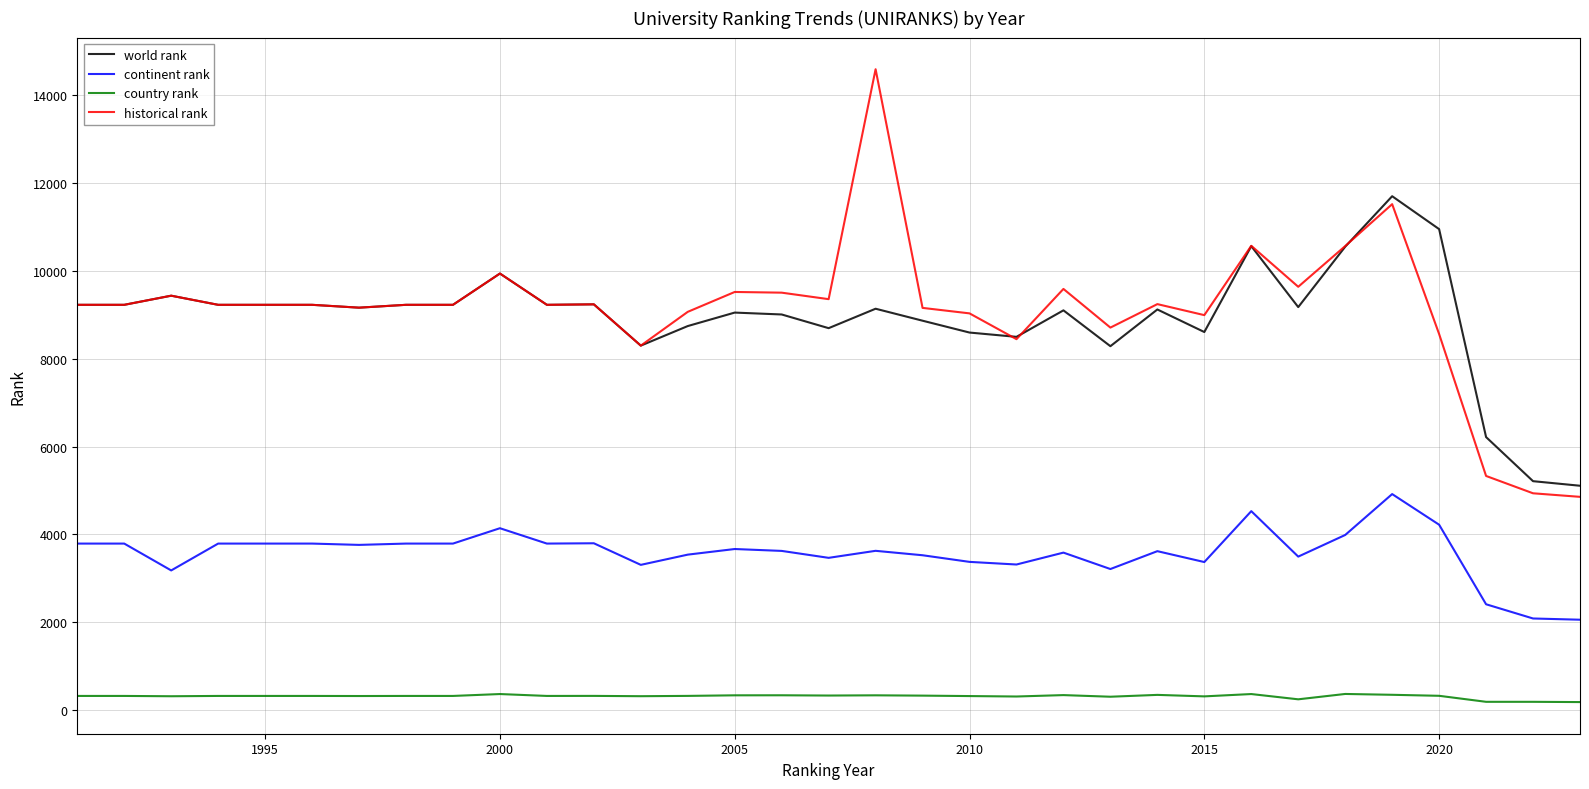

How many categories are shown in the chart?

33